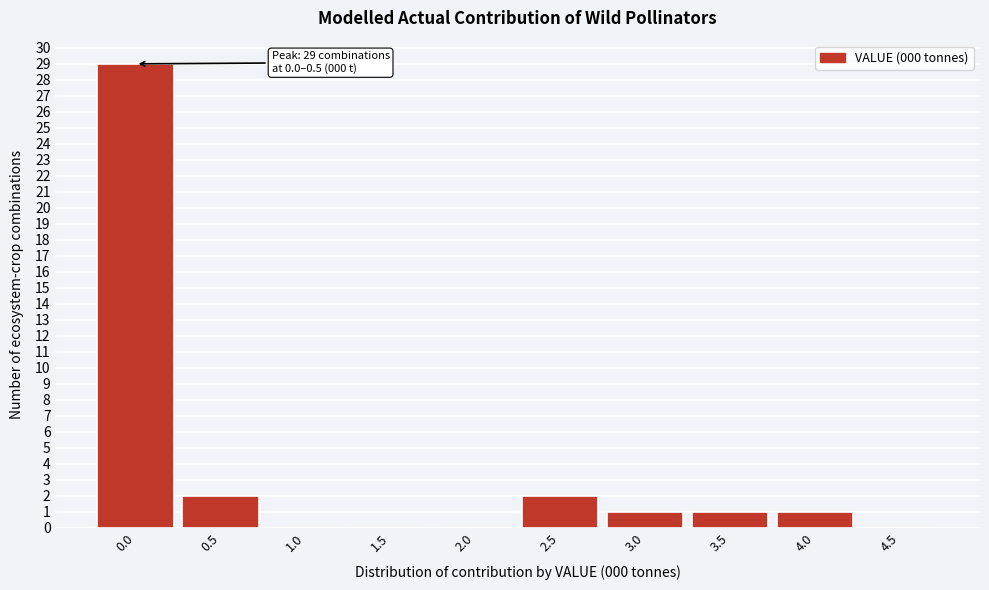

Reading left to right, transcribe all the data shown in this chart.

0.0=29	0.5=2	1.0=0	1.5=0	2.0=0	2.5=2	3.0=1	3.5=1	4.0=1	4.5=0